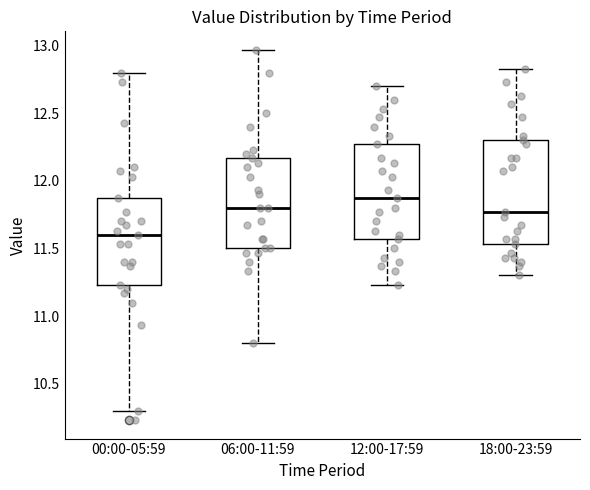

Reading left to right, transcribe this box plot: for each box, give where its median line is, the range the box spans, and where its two whiskers end, as read against the y-axis. The values are not printed on the chart, so give them approximately, as read against the axis.

00:00-05:59: median 11.60, box 11.25 to 11.85, whiskers 10.30 to 12.80
06:00-11:59: median 11.80, box 11.50 to 12.15, whiskers 10.80 to 12.95
12:00-17:59: median 11.85, box 11.55 to 12.25, whiskers 11.25 to 12.70
18:00-23:59: median 11.75, box 11.55 to 12.30, whiskers 11.30 to 12.85